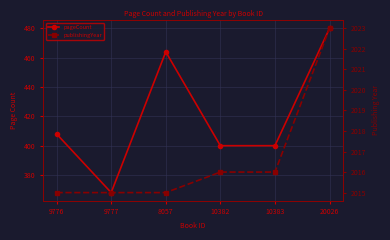

The pageCount series shows 664 at 20026. True or false?

False